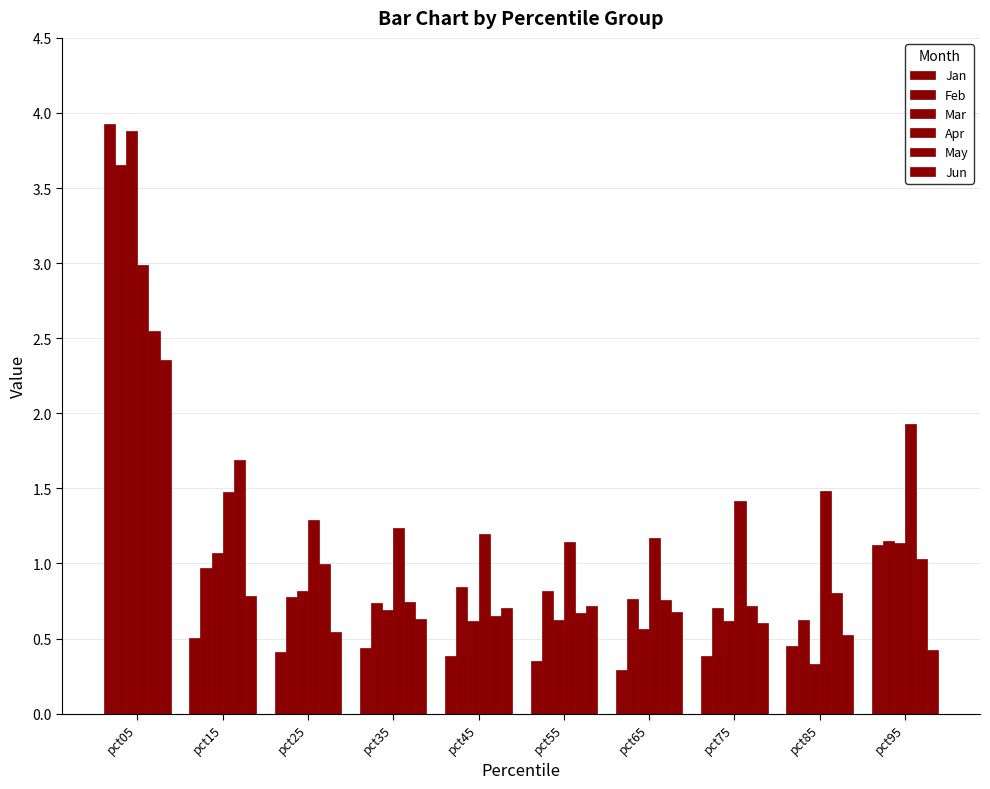

The value of Mar at pct25 is 1.1. True or false?

False